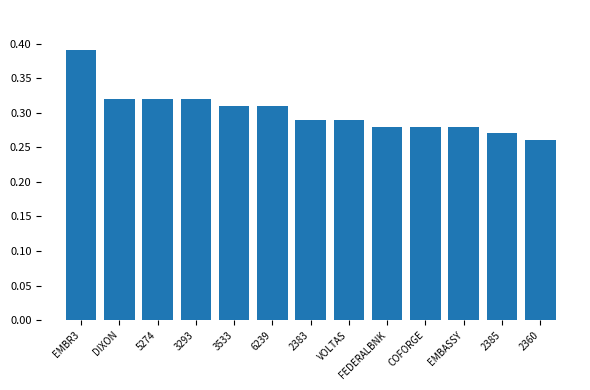

At which category does the chart reach its minimum across all series?

2360